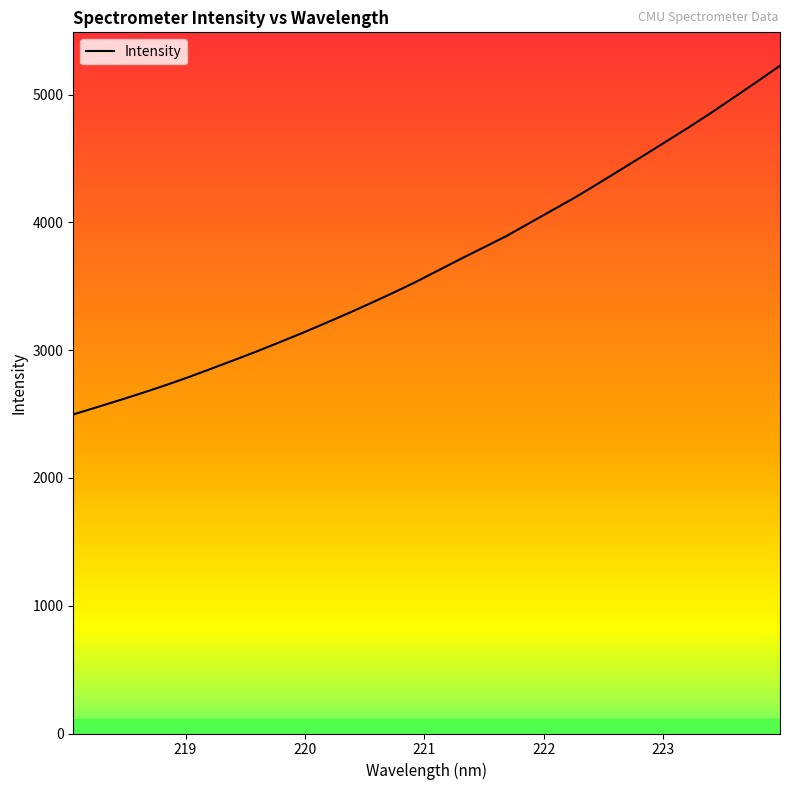

What is the greatest value displayed?

5226.3